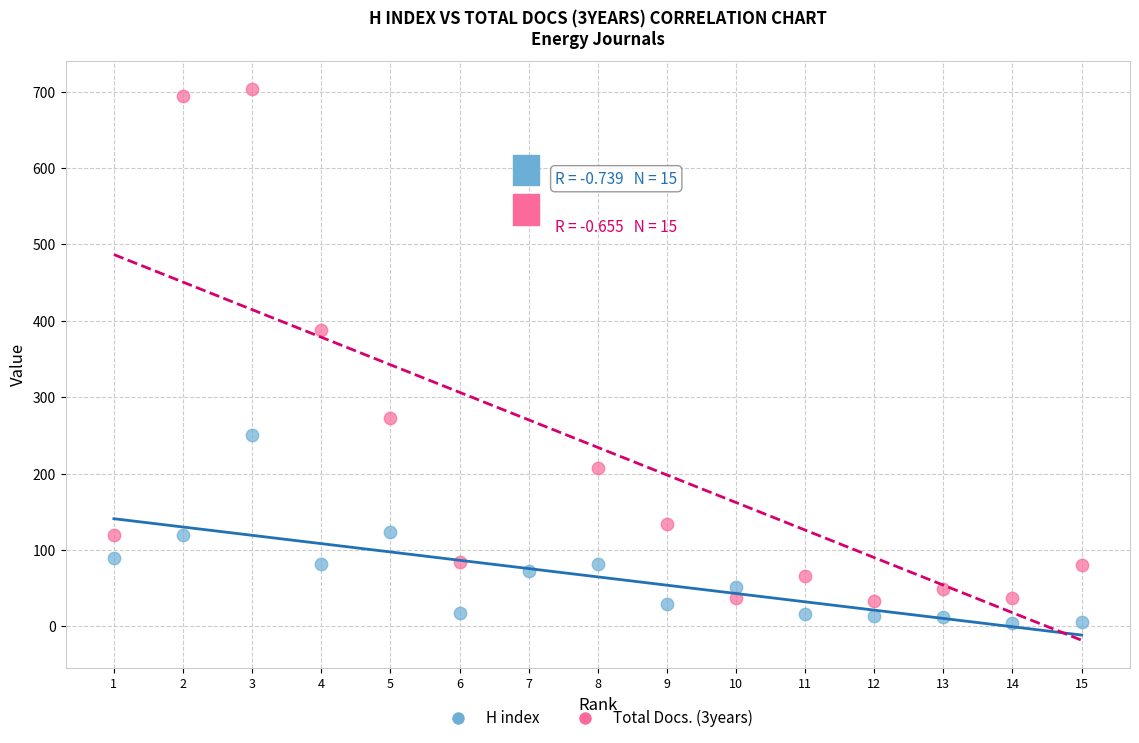

Which series has the widest spread of Y values?

Total Docs. (3years)